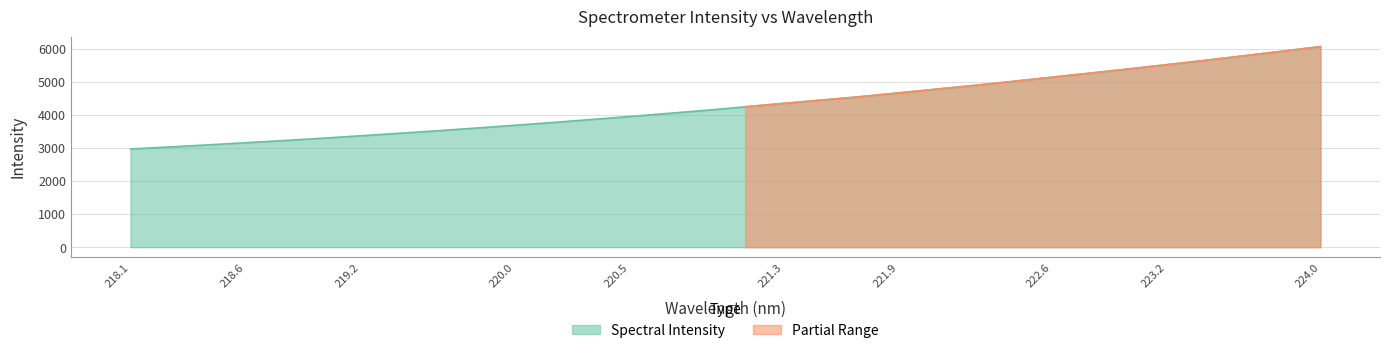

The value of Spectral Intensity at 218.1 is 1470.2. True or false?

False